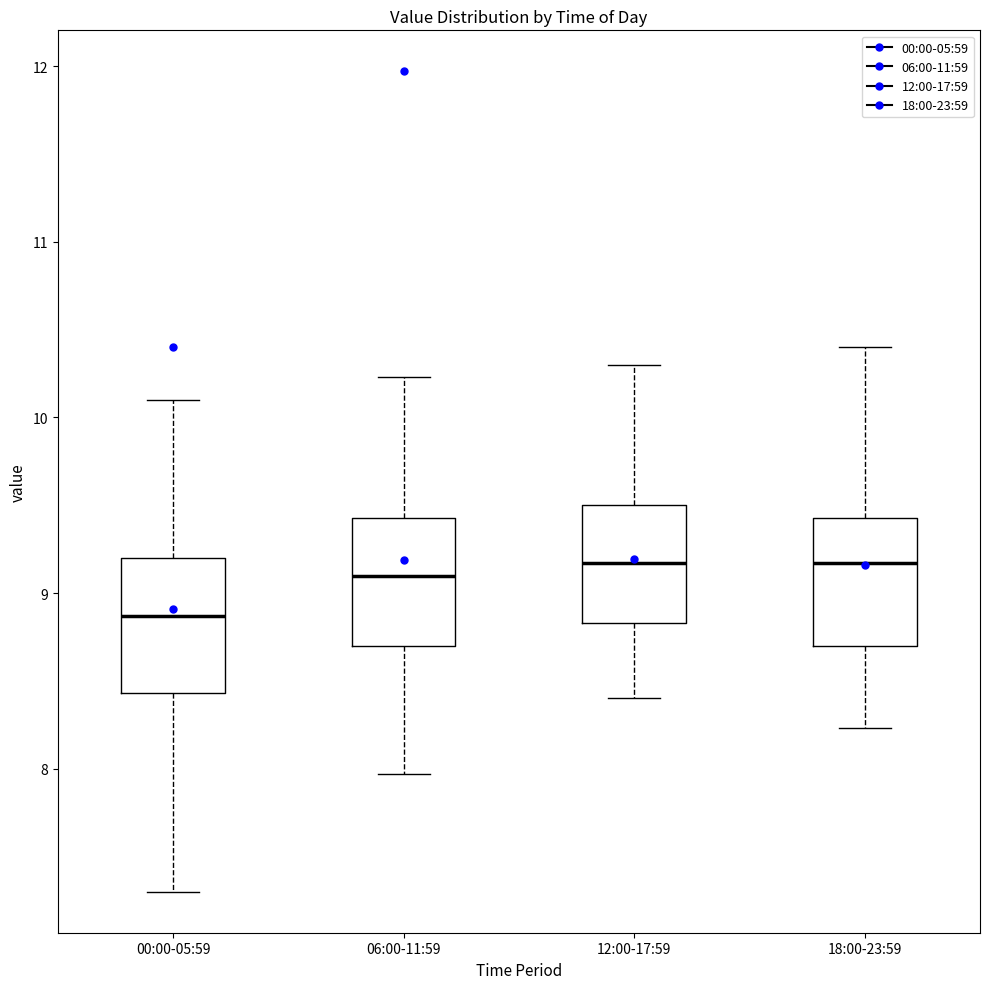

Reading left to right, read every box against the y-axis: the position of its median line, the range the box covers, and the ends of its whiskers. The values are not printed on the chart, so give them approximately, as read against the axis.

00:00-05:59: median 8.9, box 8.4 to 9.2, whiskers 7.3 to 10.1
06:00-11:59: median 9.1, box 8.7 to 9.4, whiskers 8.0 to 10.2
12:00-17:59: median 9.2, box 8.8 to 9.5, whiskers 8.4 to 10.3
18:00-23:59: median 9.2, box 8.7 to 9.4, whiskers 8.2 to 10.4